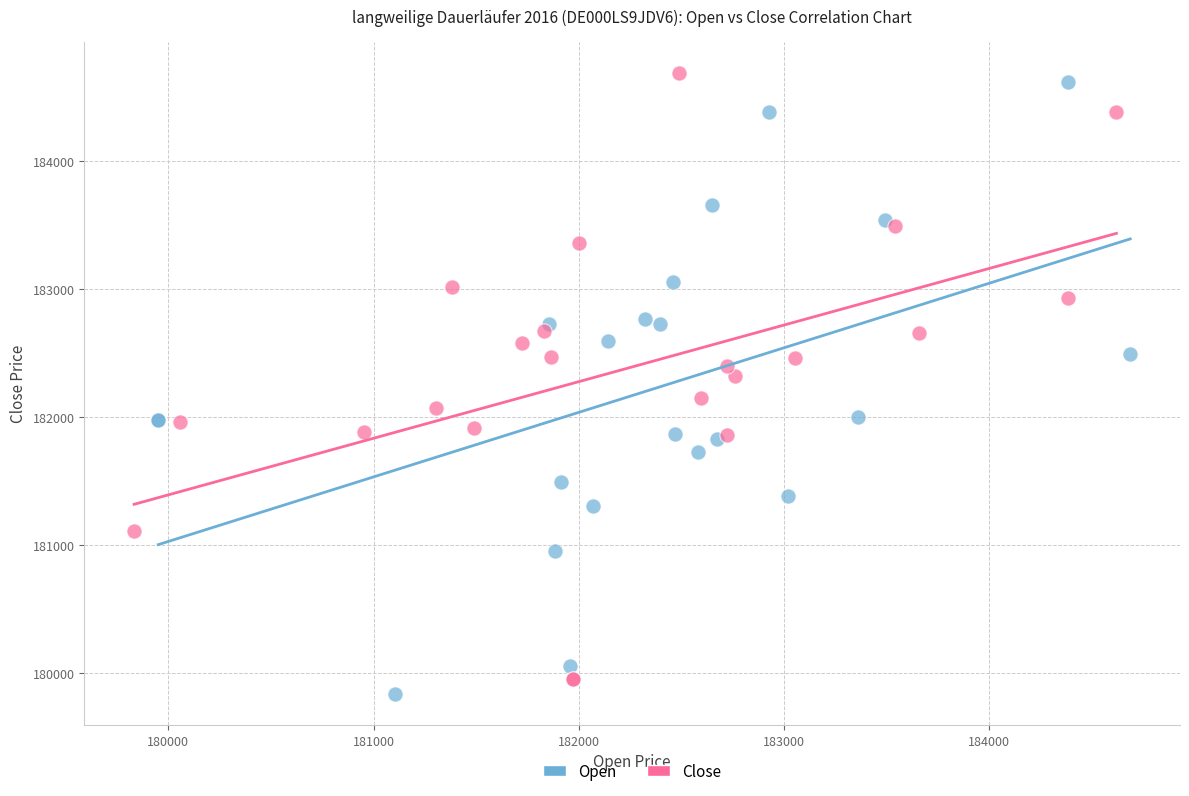

What are all the series names shown in the legend?

Open, Close